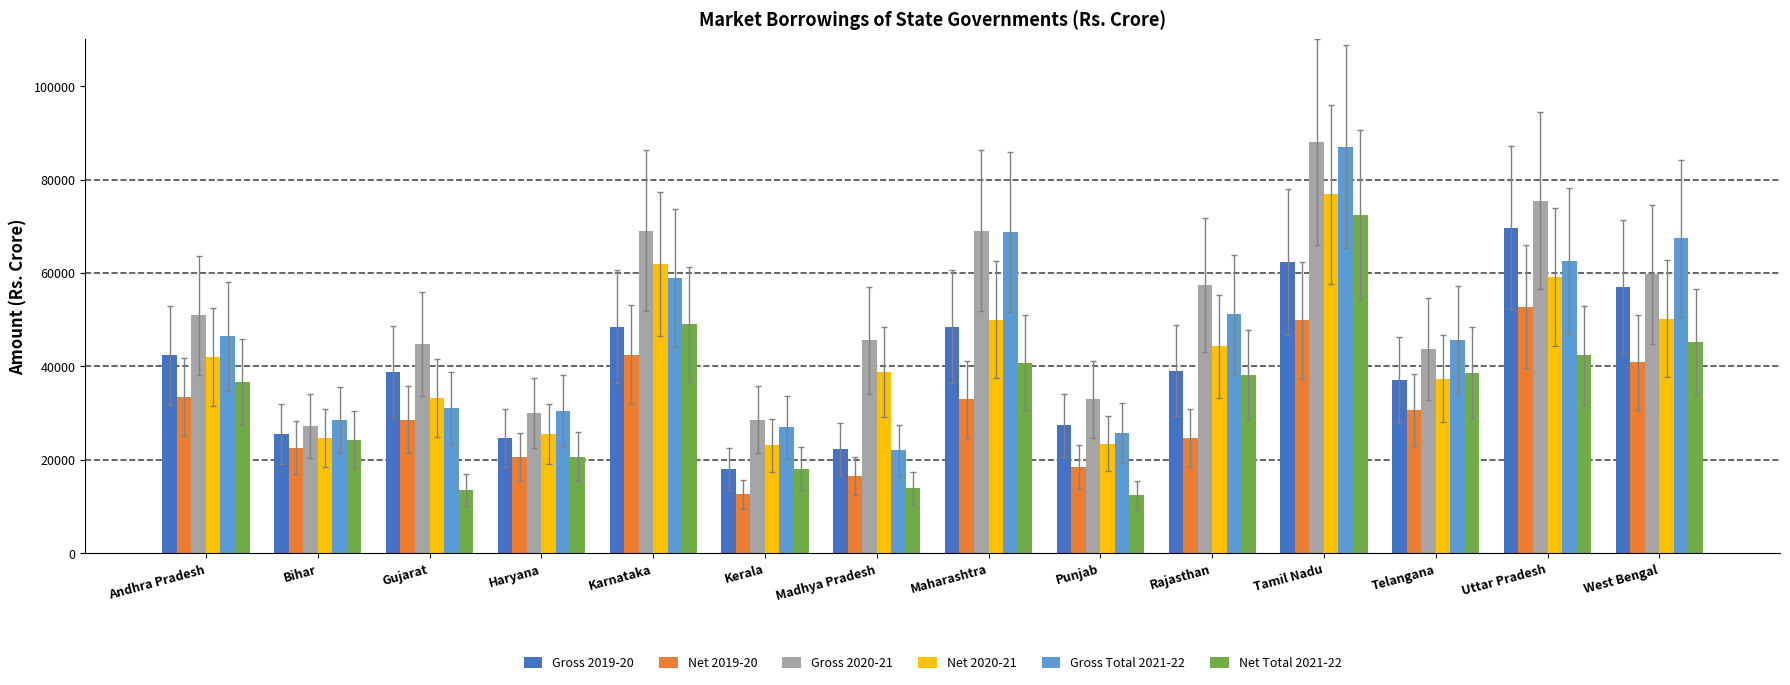

What is the highest value of the Net 2020-21 series?

76796